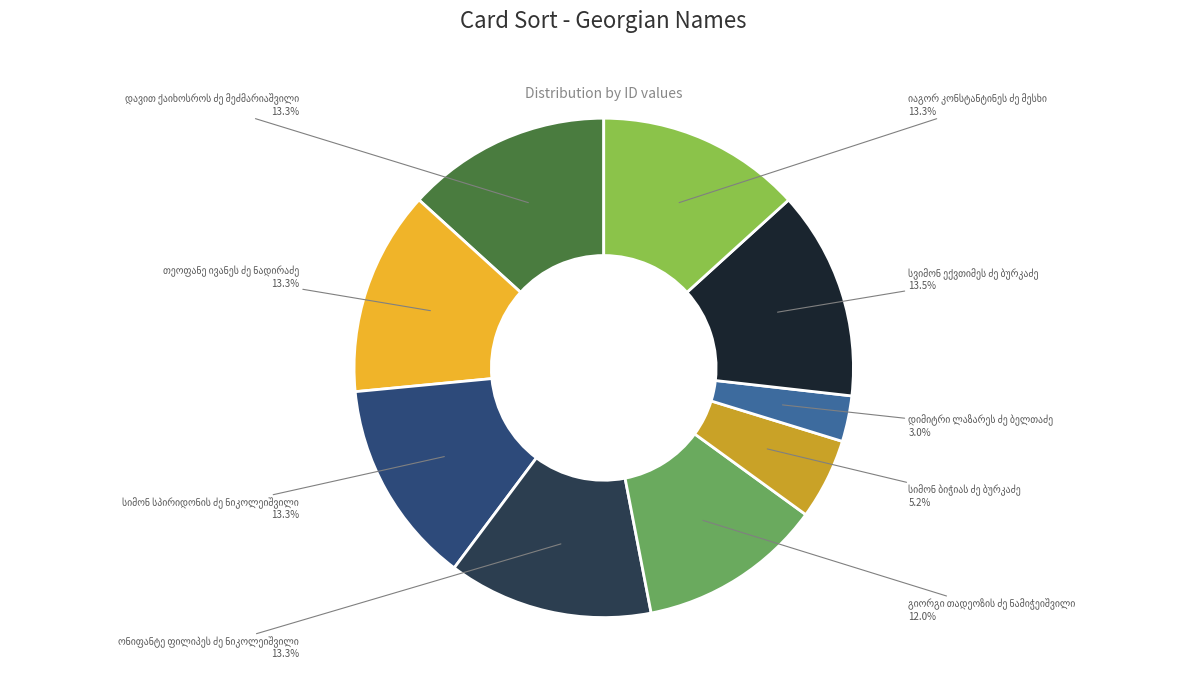

Does any single category account for the majority?

No